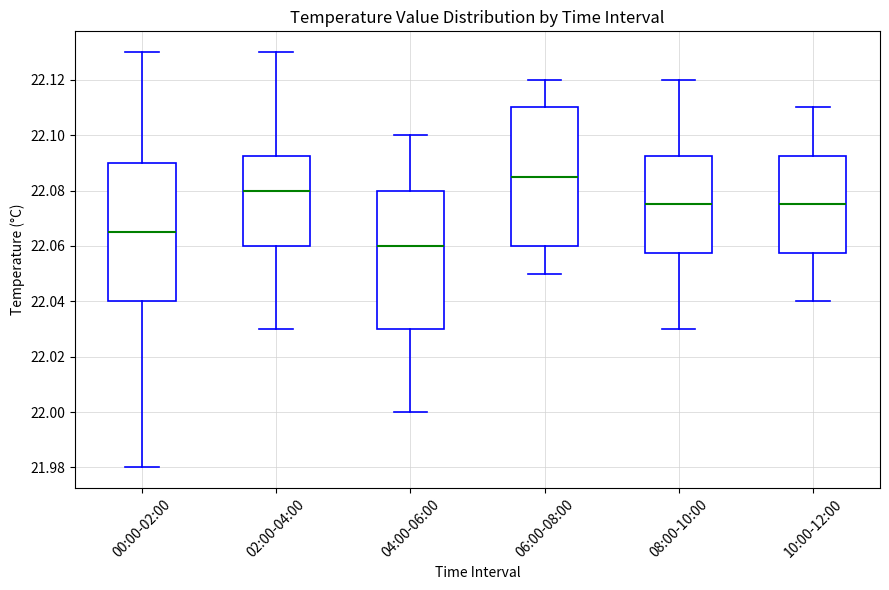

Which box's median line is the lowest?

04:00-06:00